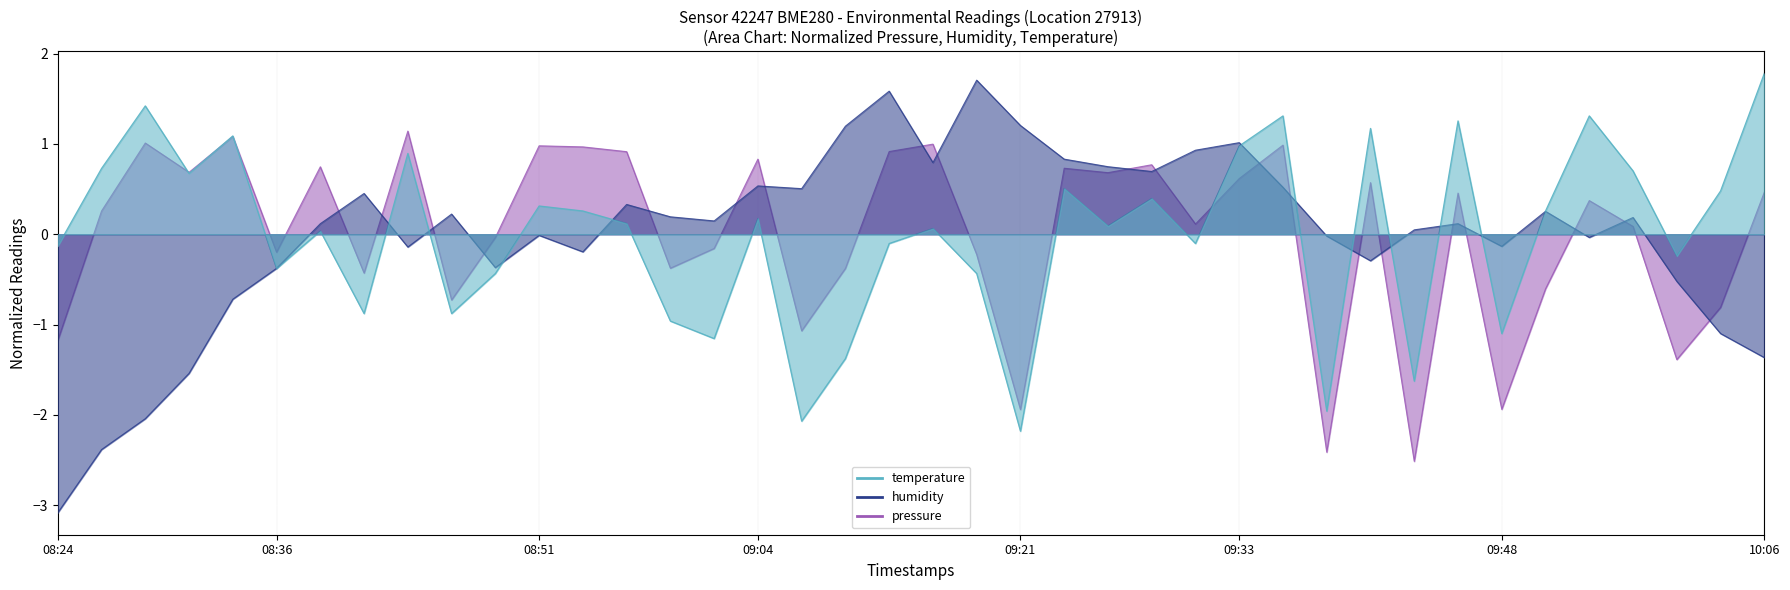

At which category does the chart reach its minimum across all series?

08:24